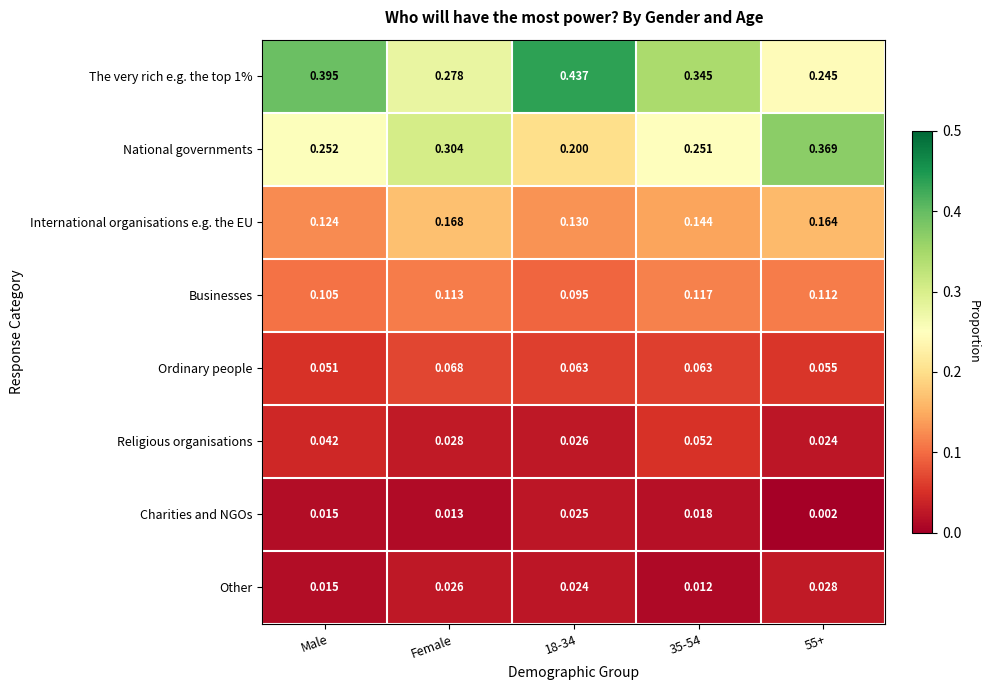

Which category has the highest value in the International organisations e.g. the EU series?

Female